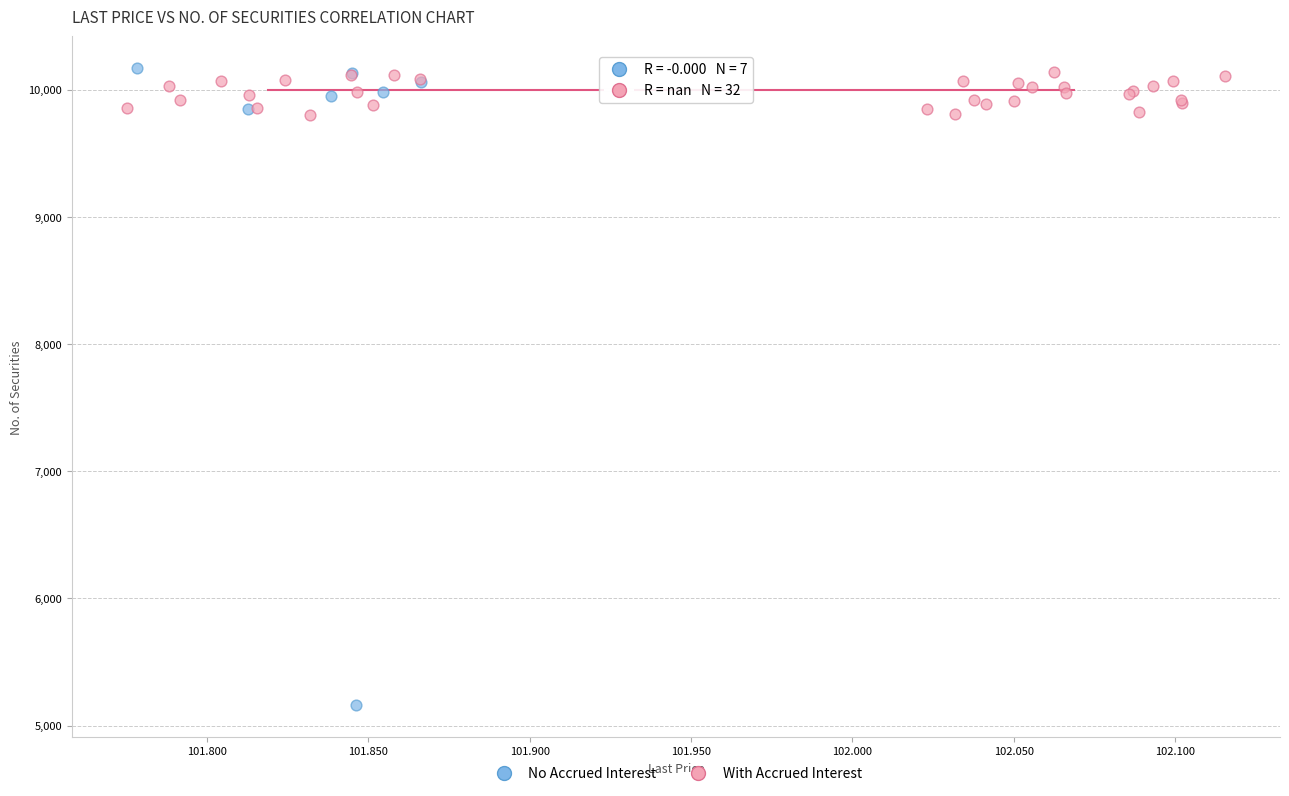

Which series has the largest Y range (max minus min)?

No Accrued Interest